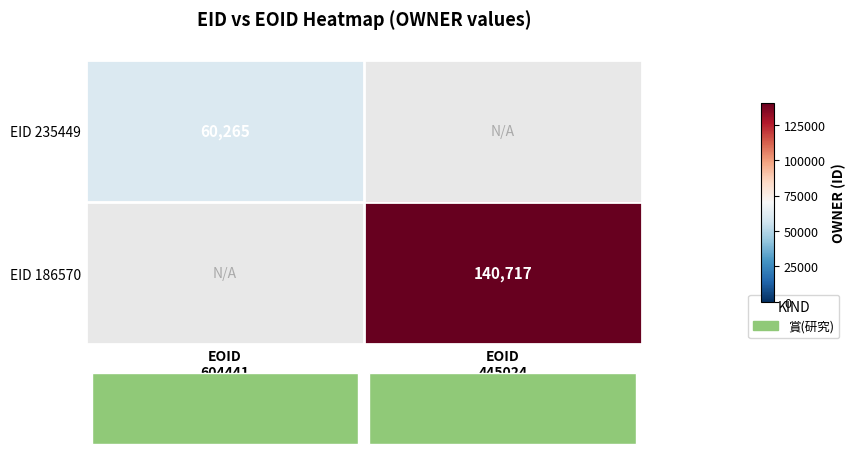

How many values in EID 235449 are above zero?

1